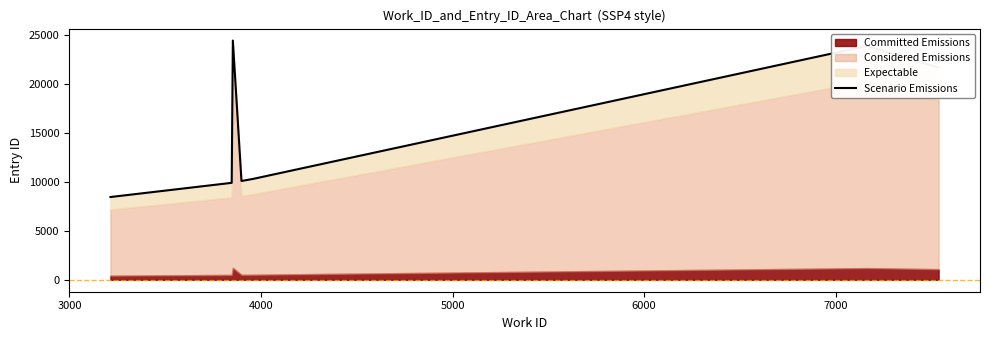

The chart shows a value of 23863 at 7000. True or false?

True